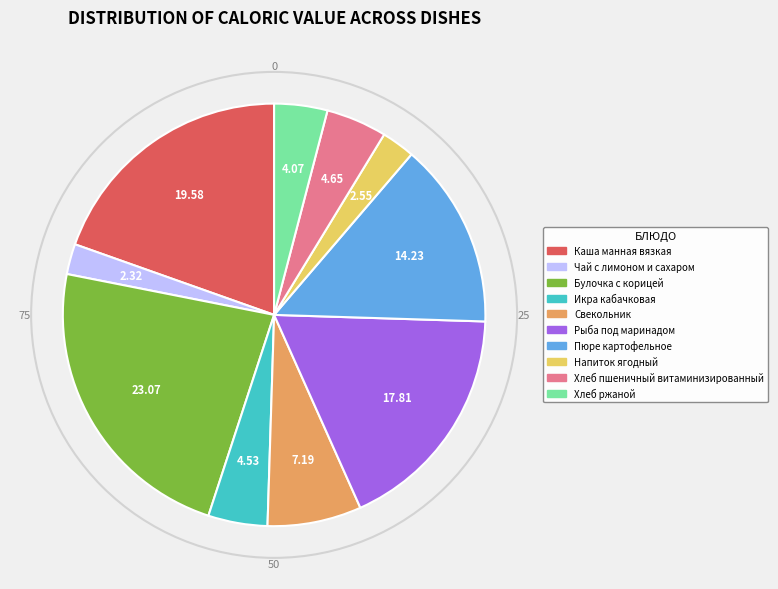

Is there any slice that represents more than half of the pie?

No